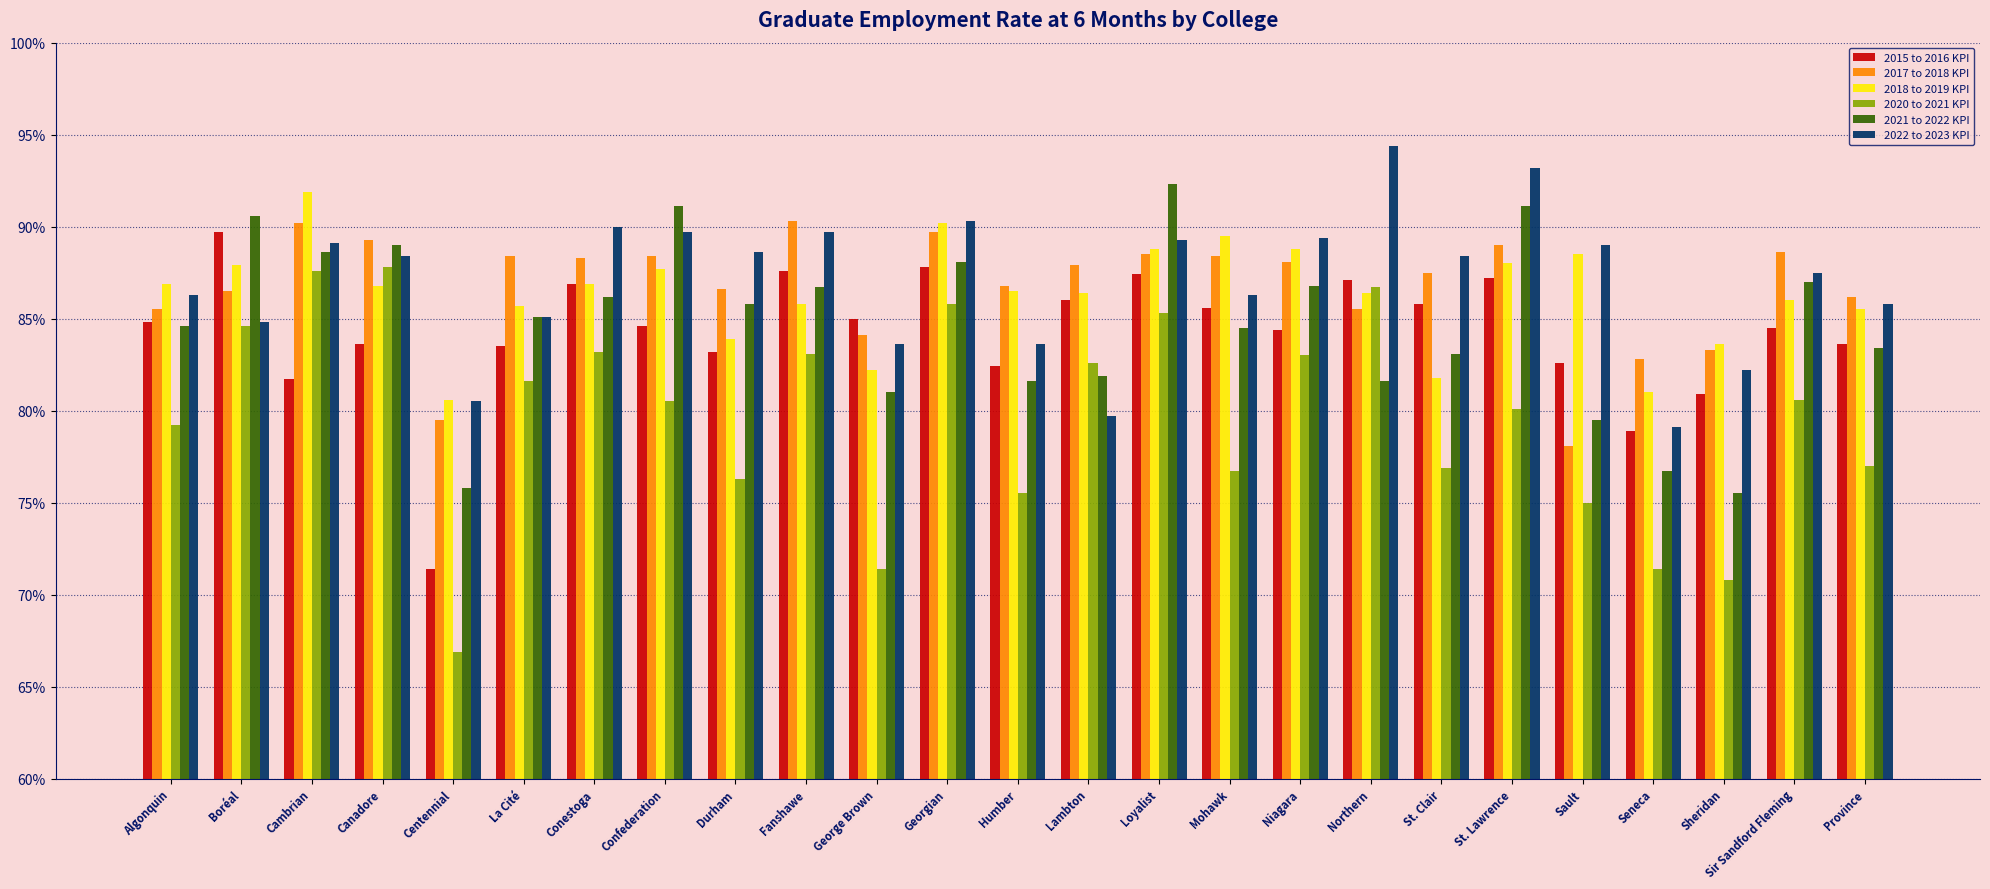

What is the value of the 2018 to 2019 KPI bar at the 11th from the left?

82.2